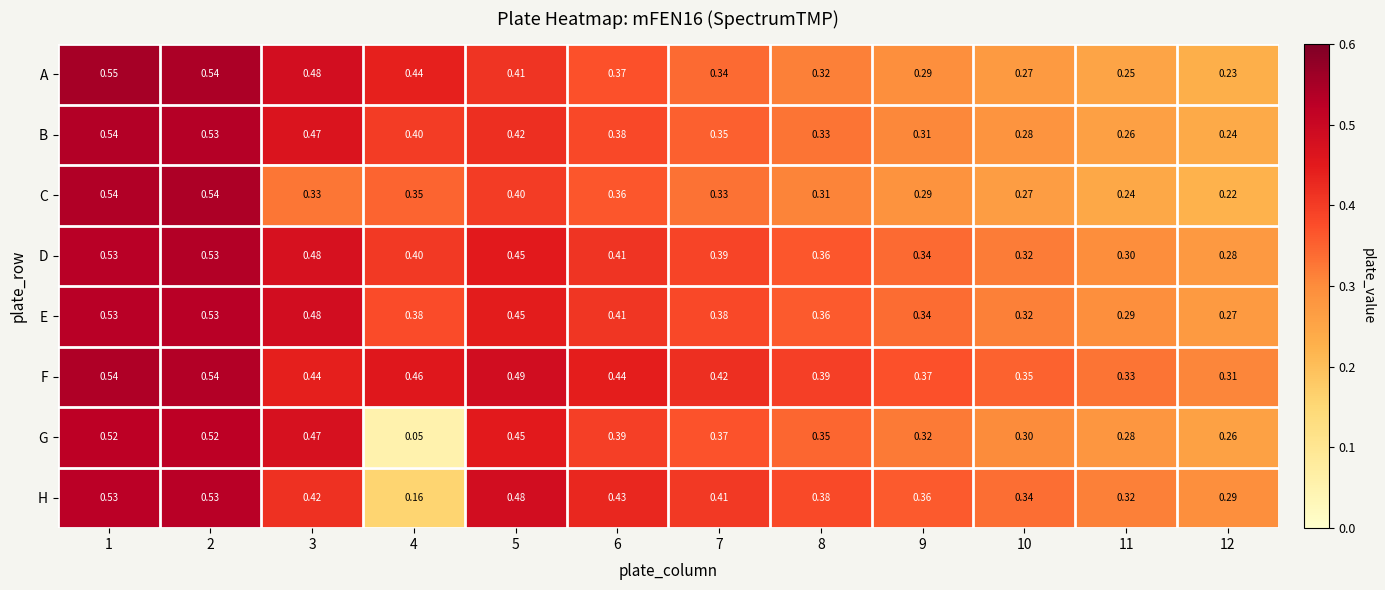

Which series has the largest total across all categories?

F